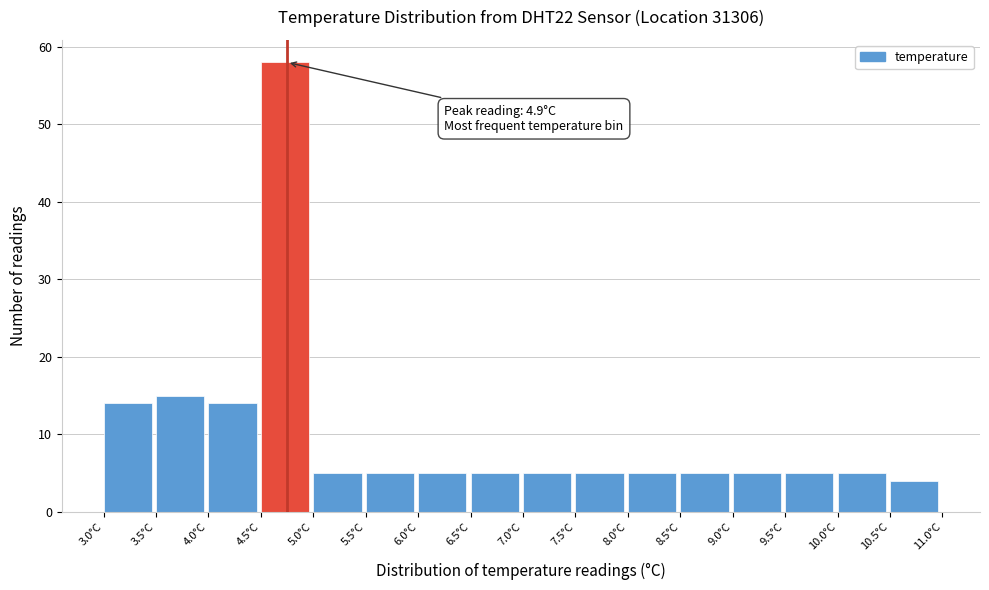

Over which range of the x-axis is the bar tallest?

4.5 to 5.0